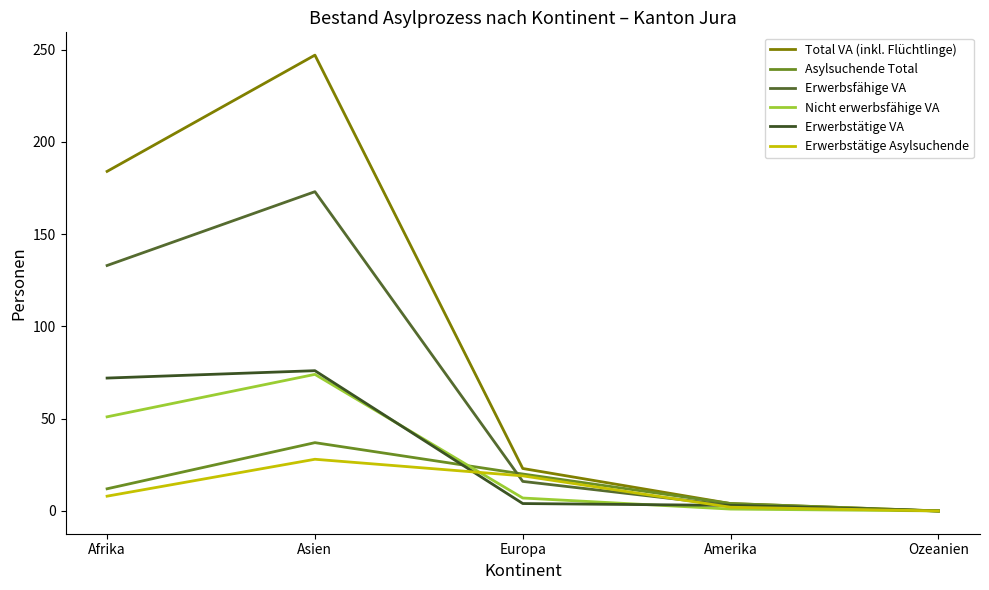

How many series are shown in this chart?

6